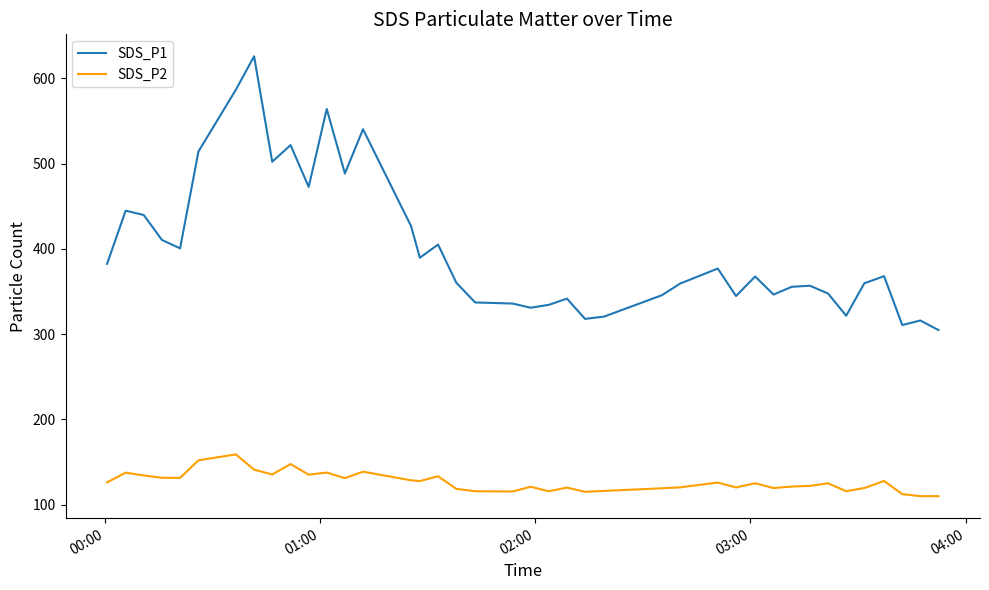

List the series in order of their peak value, lowest first.

SDS_P2, SDS_P1